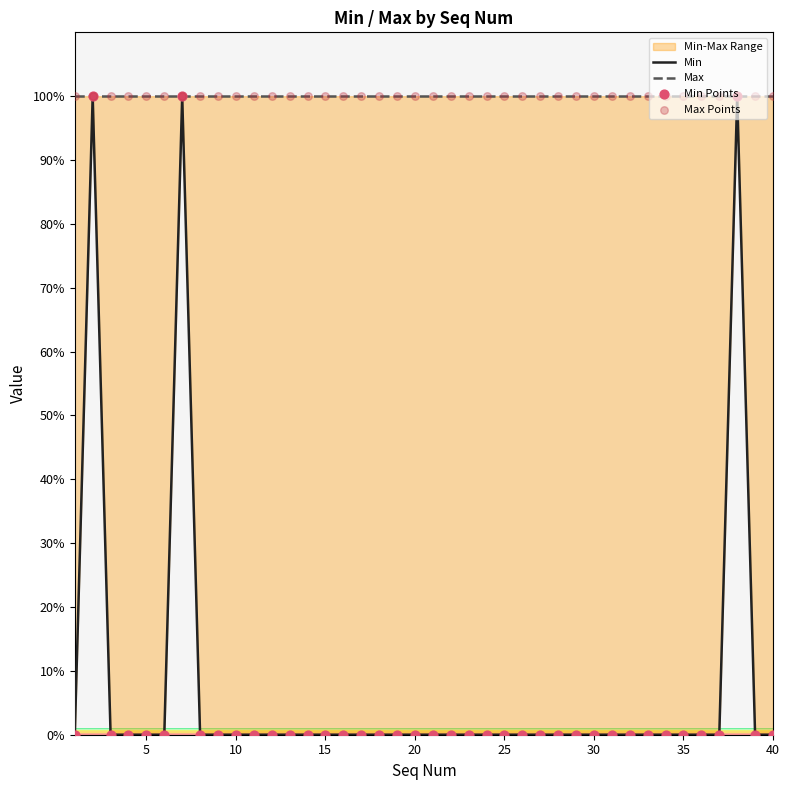

Which series has the largest total across all categories?

Max